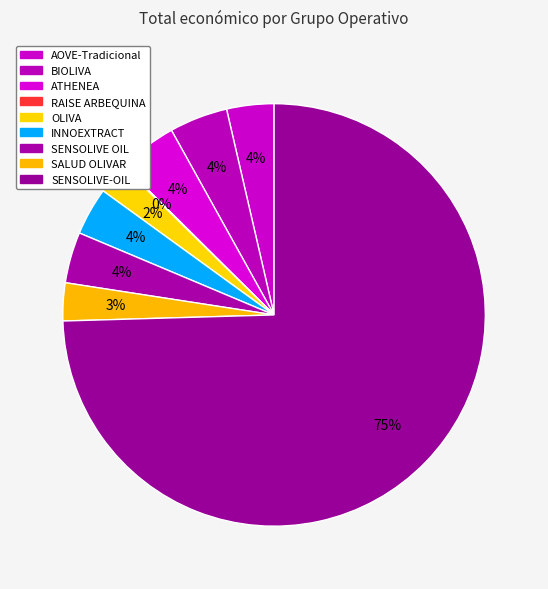

What is the largest slice in the pie chart?

SENSOLIVE-OIL